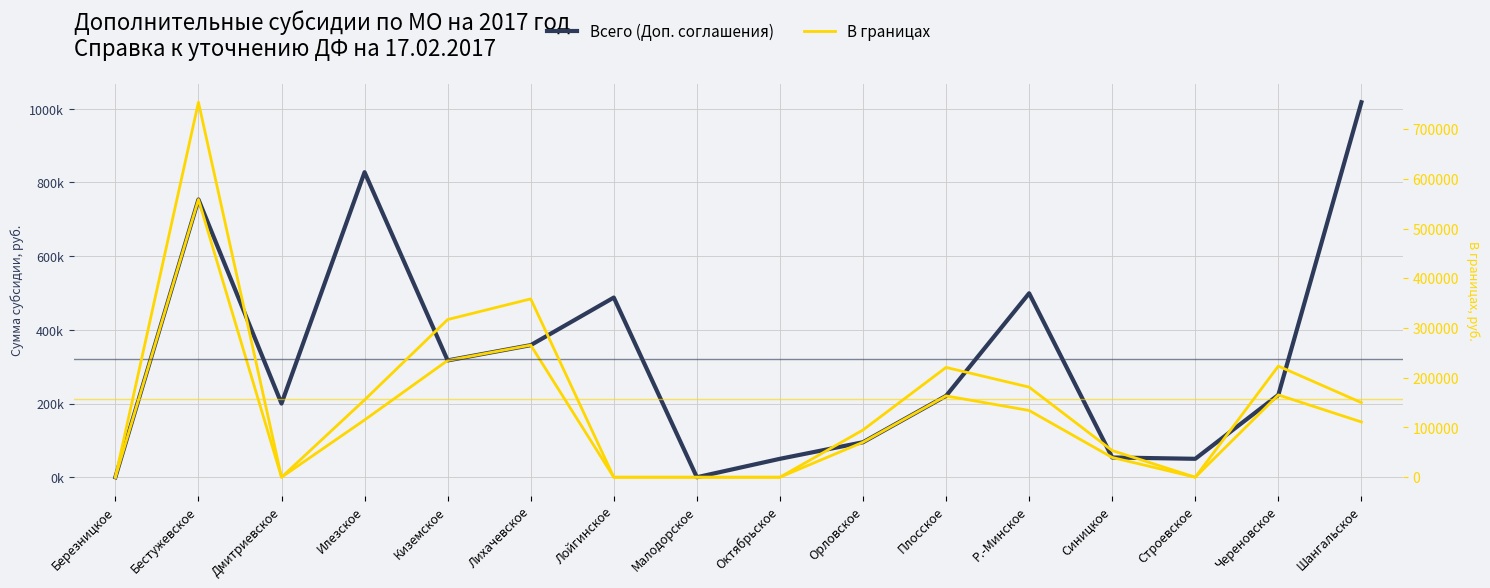

Where does the В границах (right) series first go above 150000?

Бестужевское